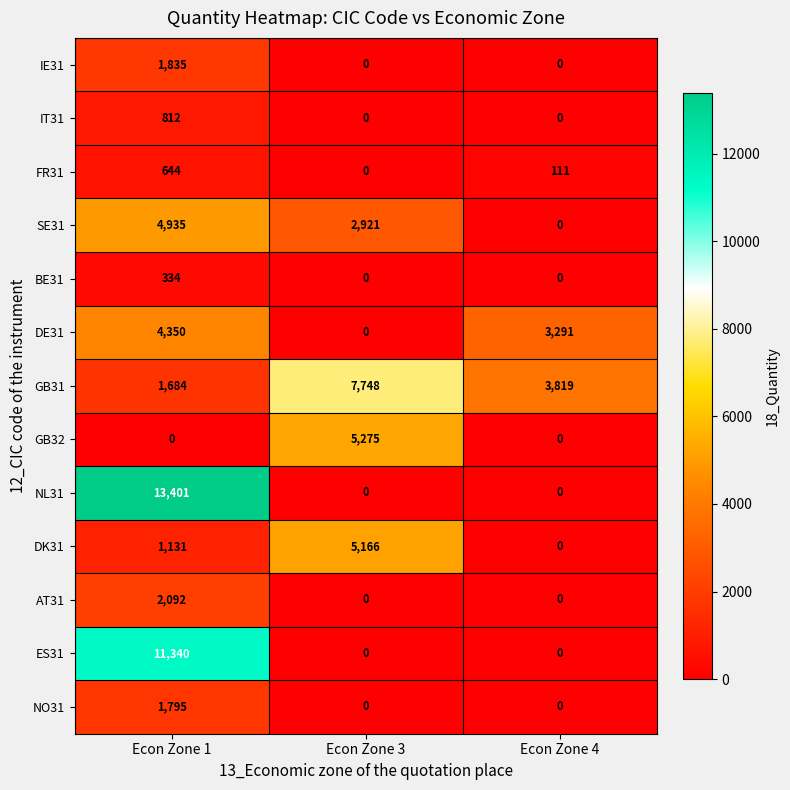

Which label corresponds to the largest value in the chart?

Econ Zone 1